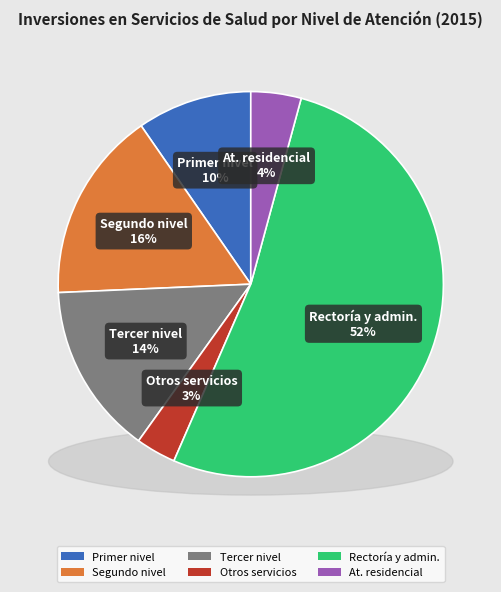

Does Rectoría y administración account for over 50% of the chart?

Yes